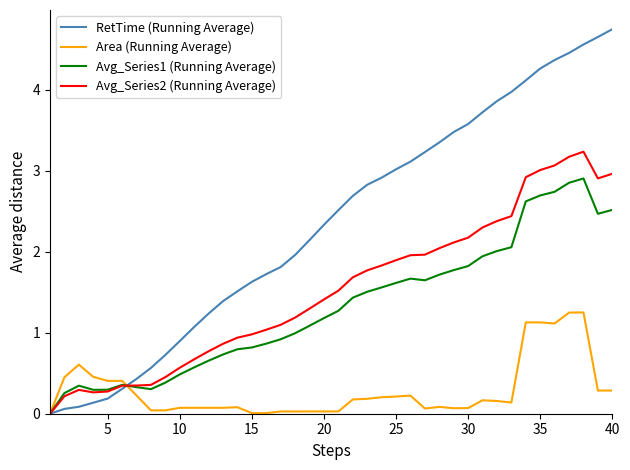

Which series has the widest spread of values?

RetTime (Running Average)